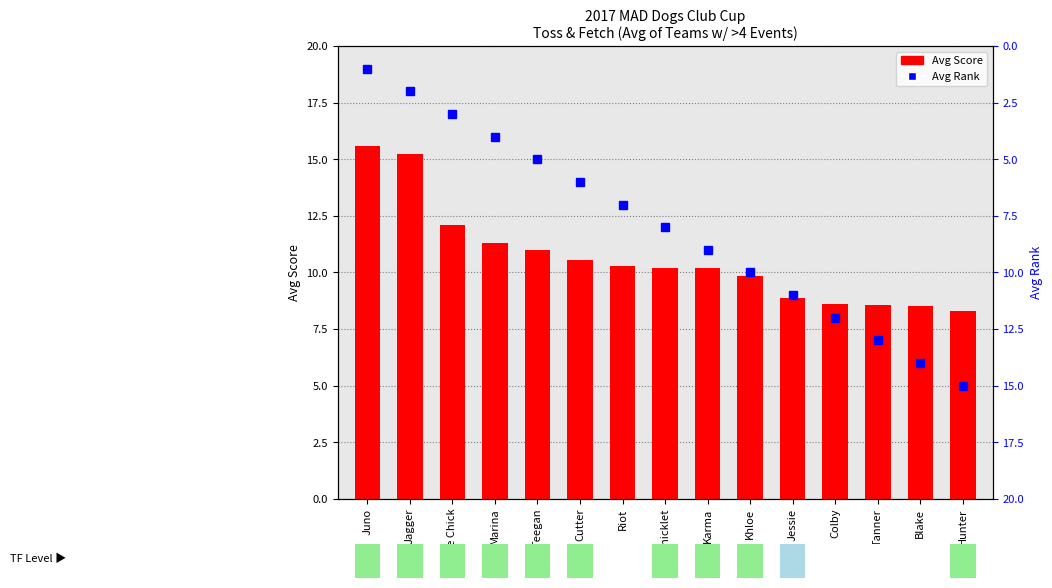

Which has a higher value, Jessie or Jagger?

Jagger